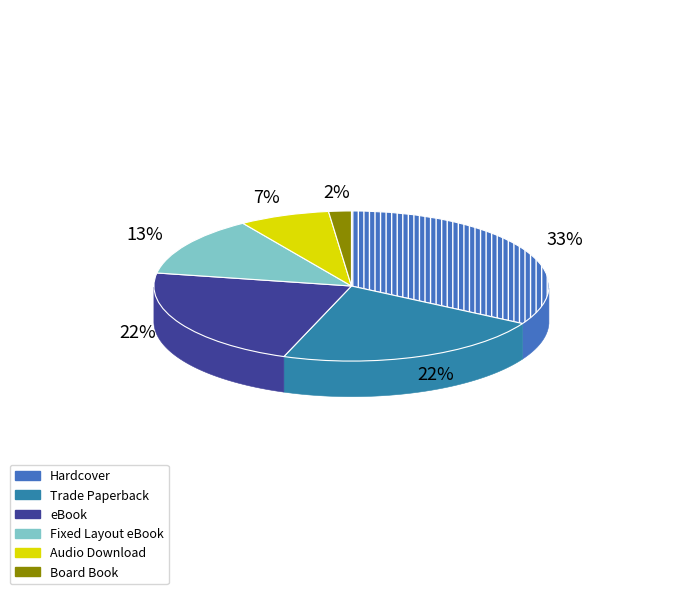

To the nearest percent, what portion does eBook represent?

22%